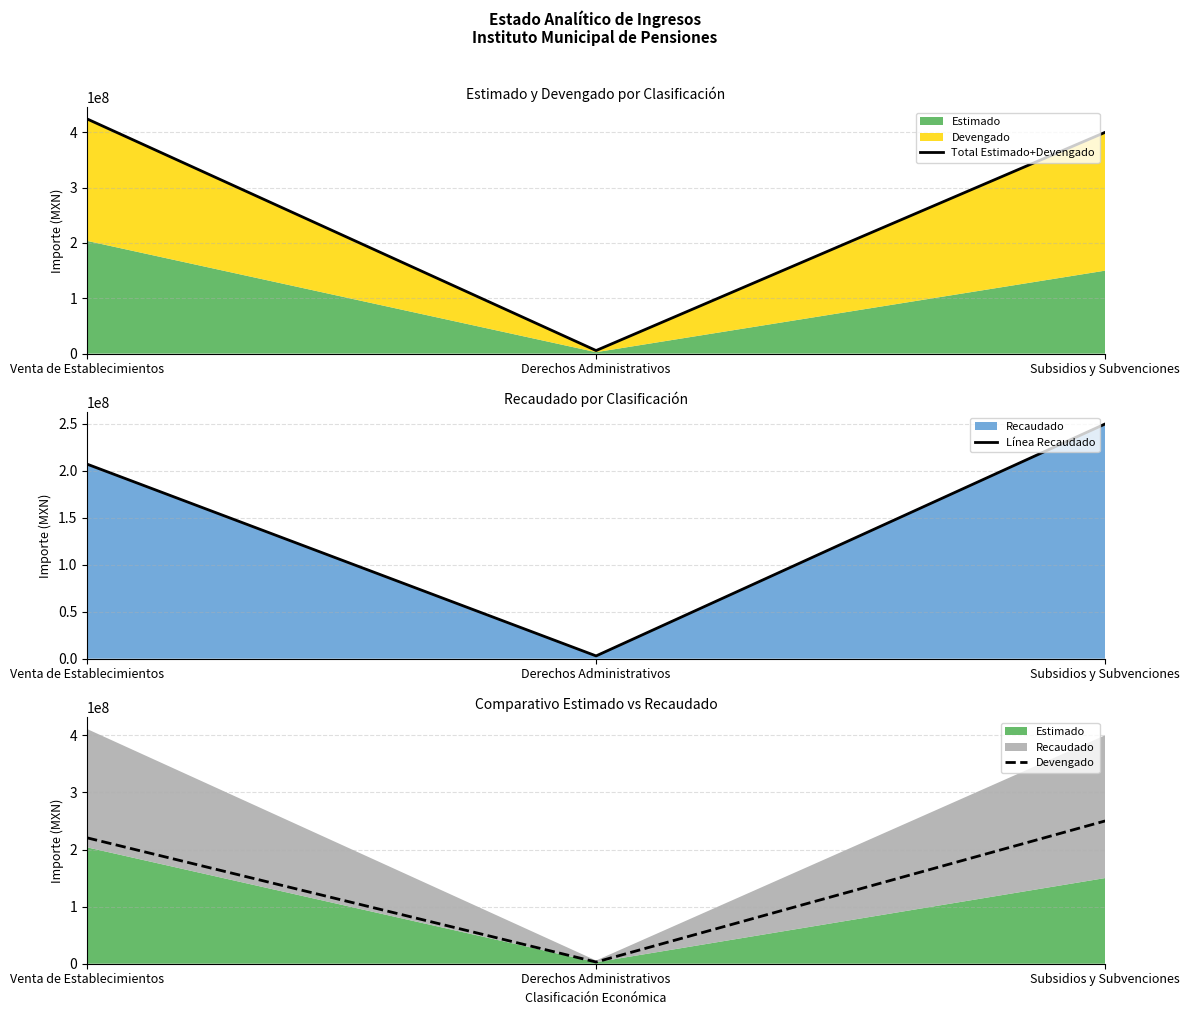

Does the chart have visible grid lines?

Yes